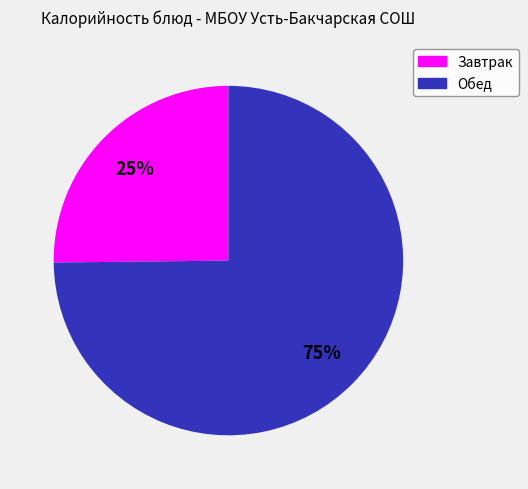

To the nearest percent, what is the average slice percentage?

50%